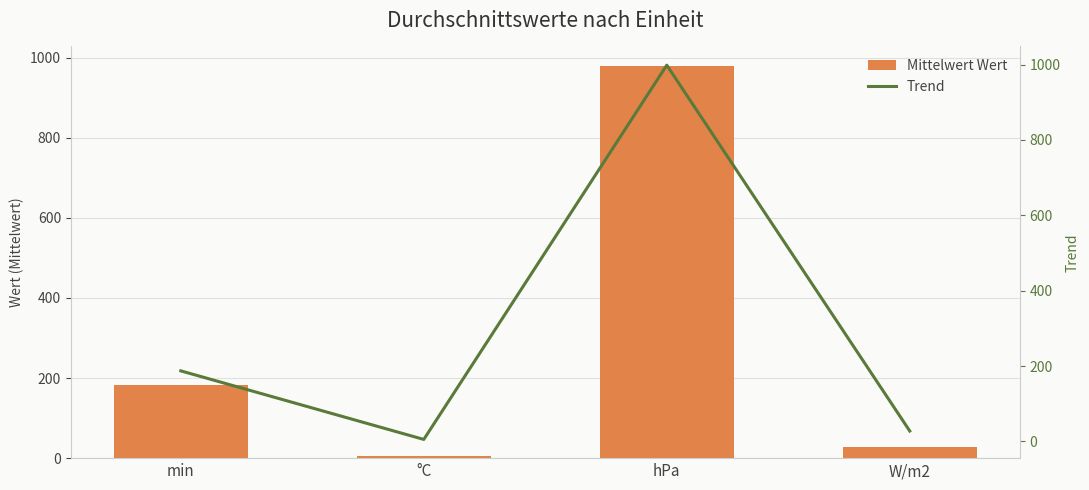

What is the label of the 4th bar from the left?

W/m2